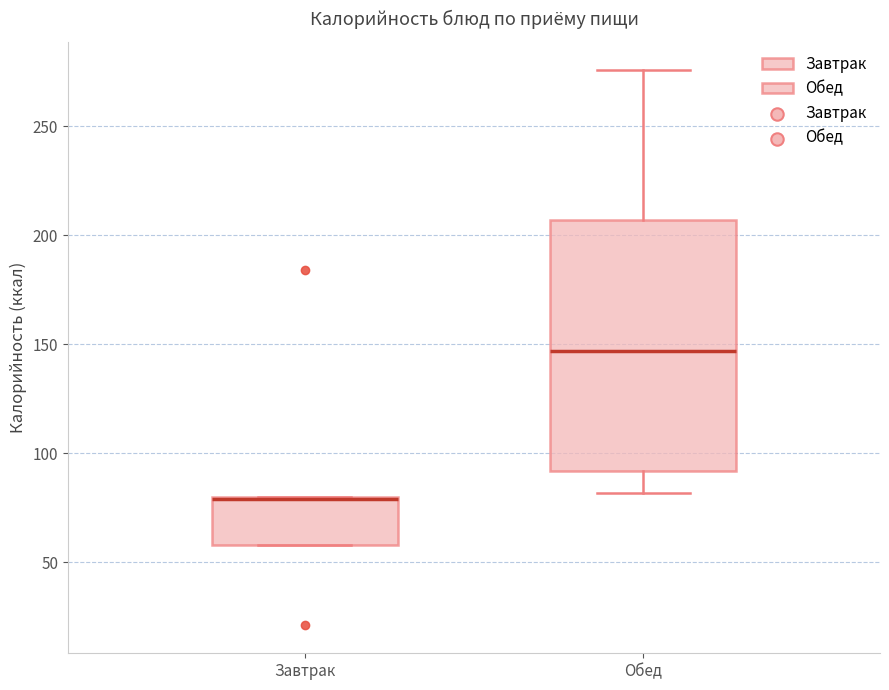

Where is the lower edge of the box for Завтрак on the y-axis? The values are not printed on the chart, so give them approximately, as read against the axis.

60